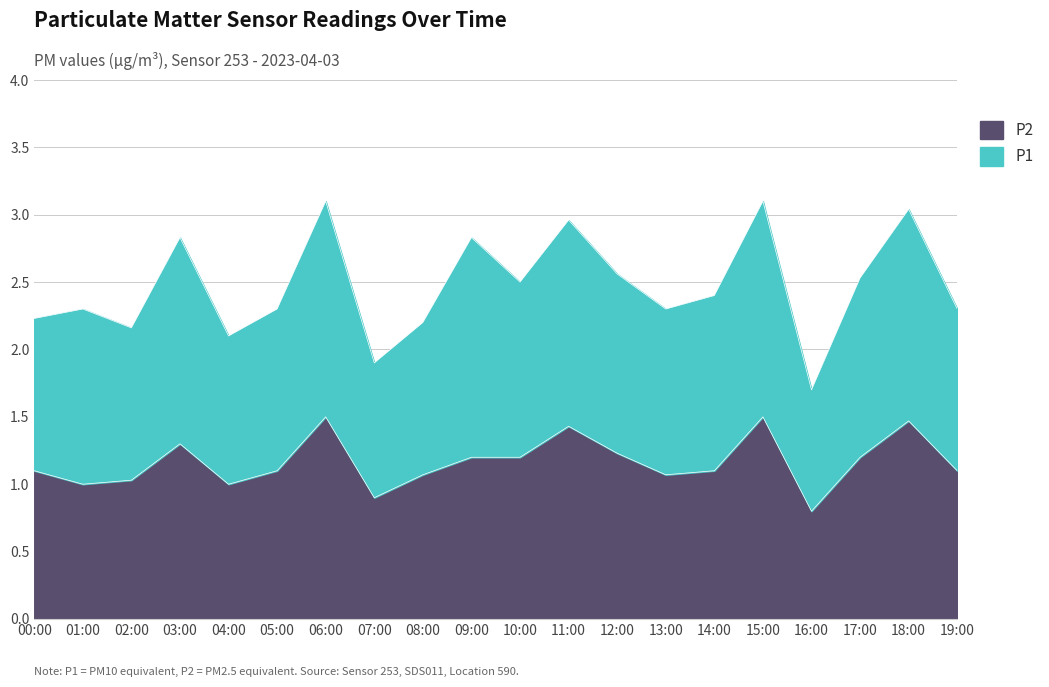

List the labels in order of value, smallest first.

16:00, 07:00, 01:00, 04:00, 02:00, 08:00, 13:00, 00:00, 05:00, 14:00, 19:00, 09:00, 10:00, 17:00, 12:00, 03:00, 11:00, 18:00, 06:00, 15:00